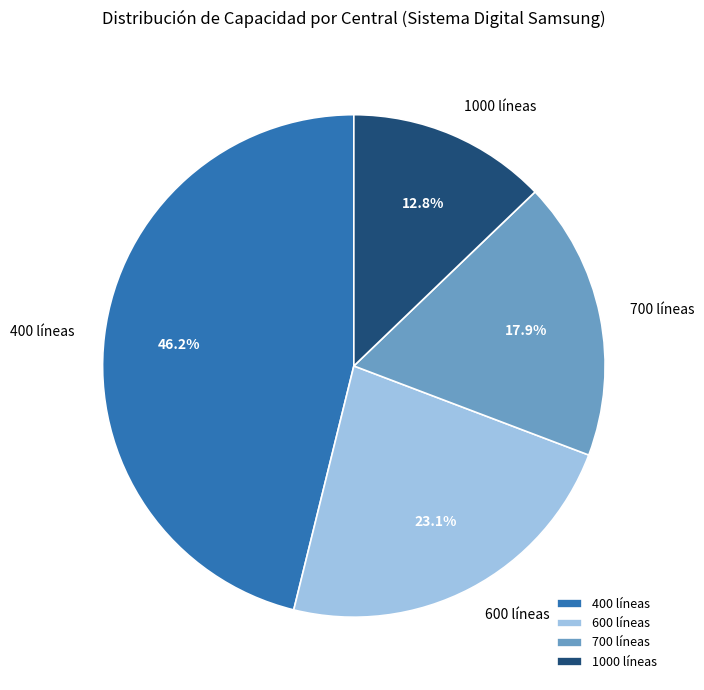

Is the sum of 600 líneas and 1000 líneas greater than half?

No